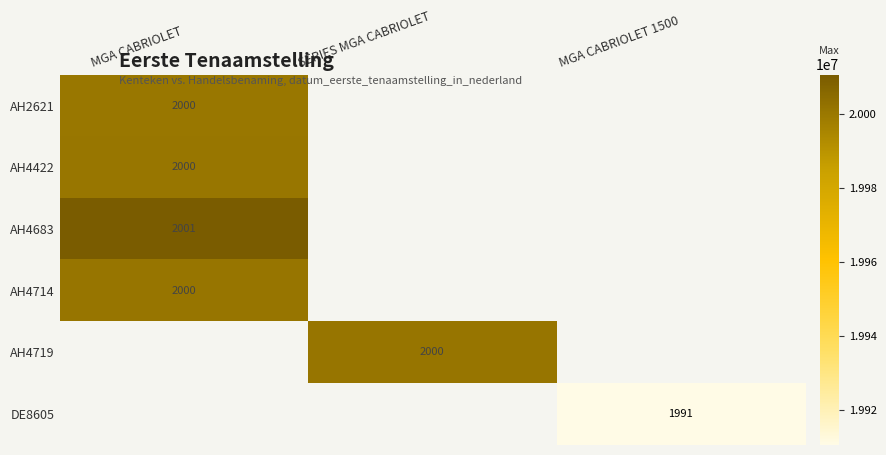

True or false: AH4714 has a value of 13380600.2 at MGA CABRIOLET.

False